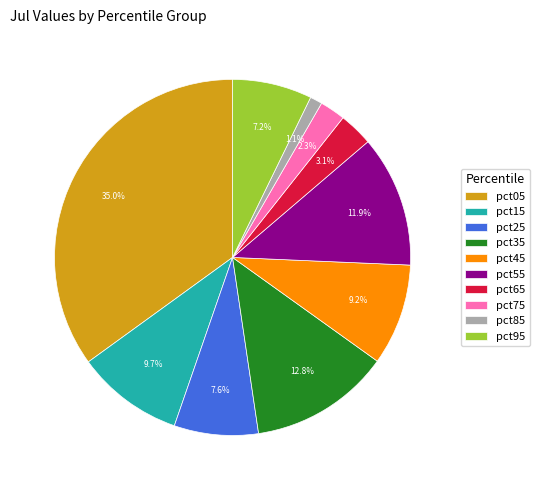

The pct55 slice represents 12% of the pie. True or false?

True